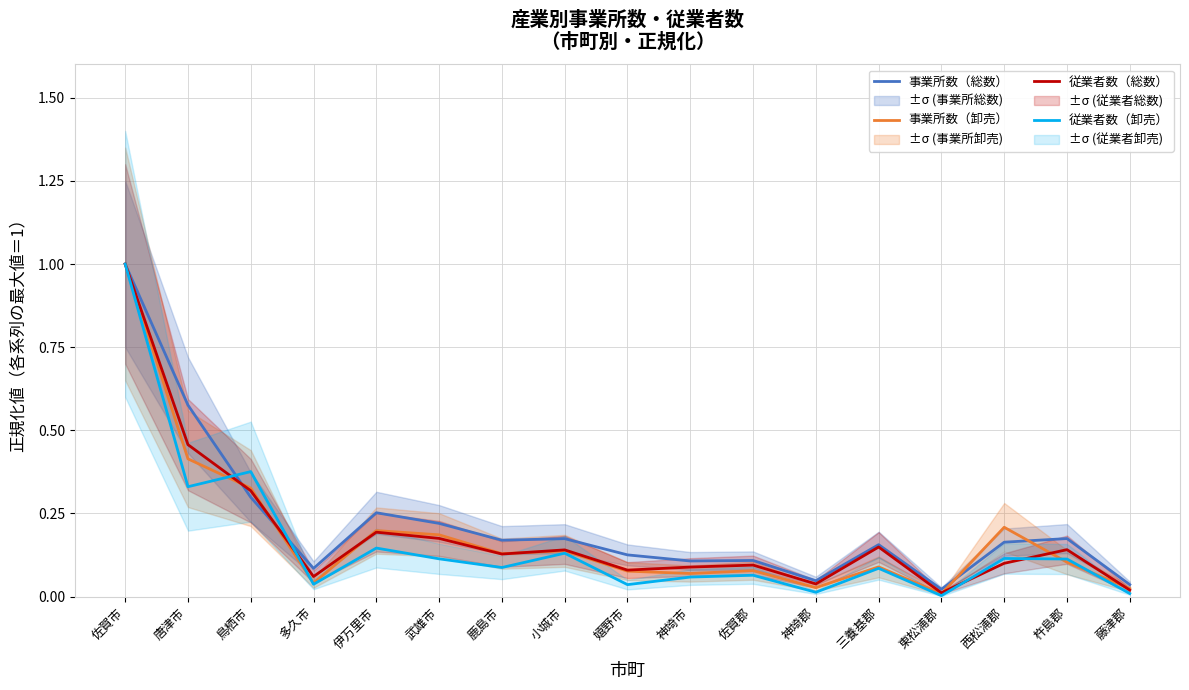

List the series in order of their peak value, lowest first.

事業所数（総数）, 事業所数（卸売）, 従業者数（総数）, 従業者数（卸売）